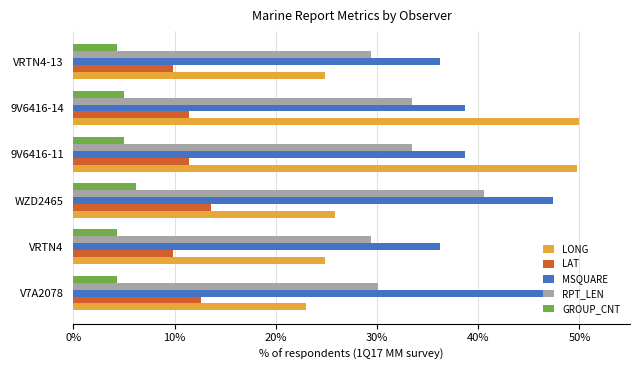

Count the LAT values in the range 9 to 12.

4